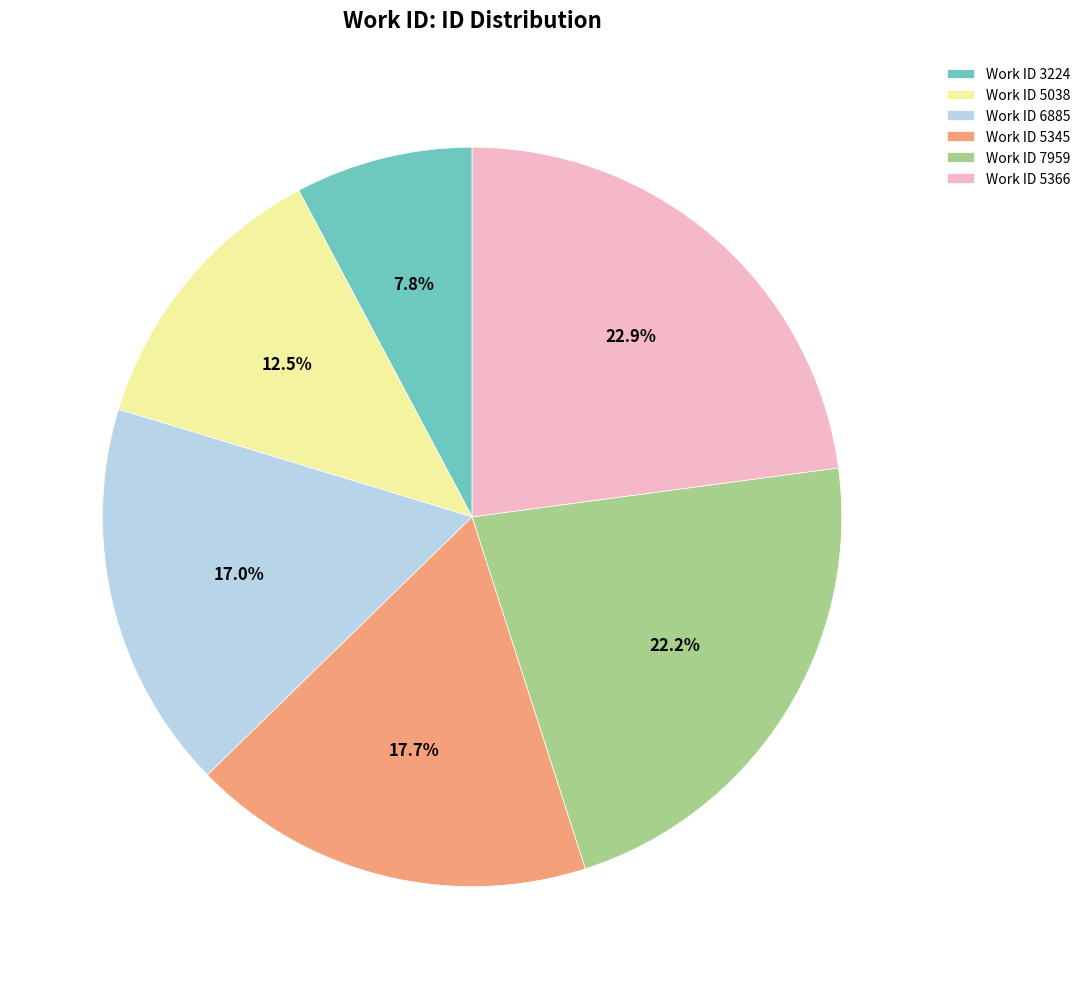

What is the ratio of the value at Work ID 5038 to the value at Work ID 5366?

0.5